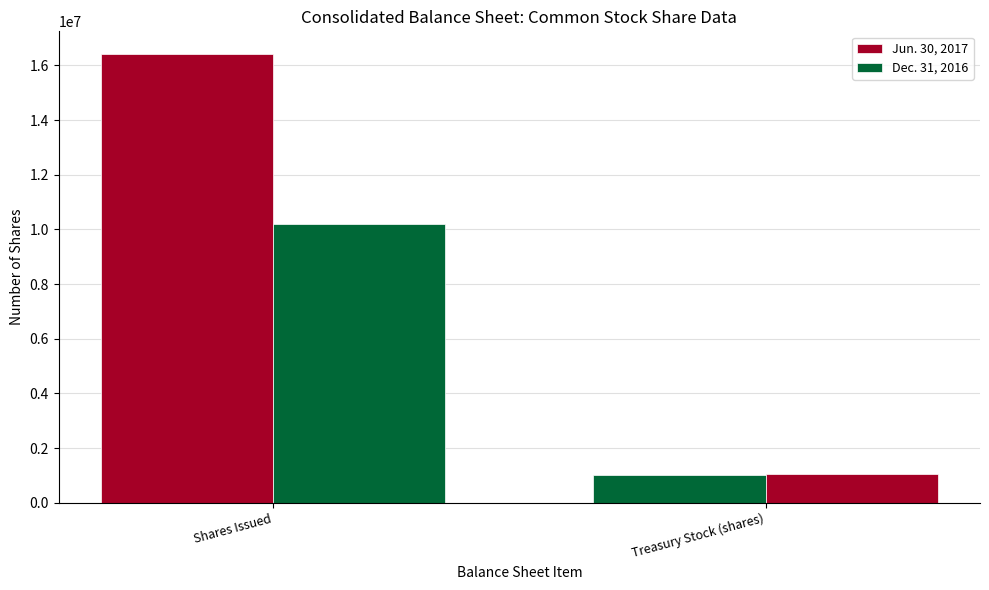

At which label is Dec. 31, 2016 closest to 5624813?

Treasury Stock (shares)